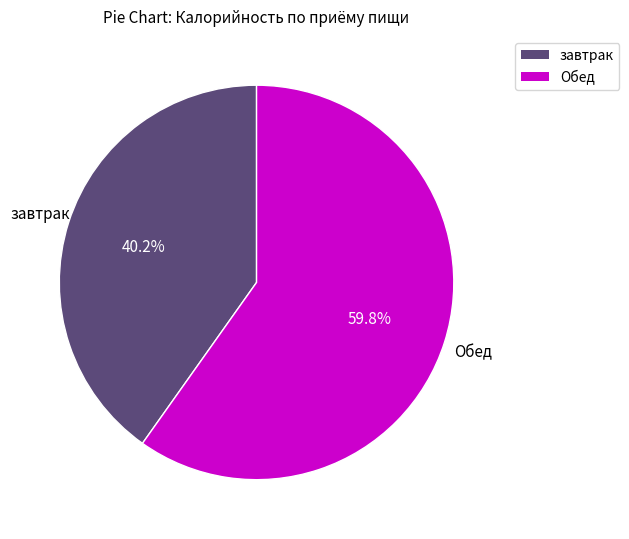

What is the total percentage of Обед and завтрак?

100.0%